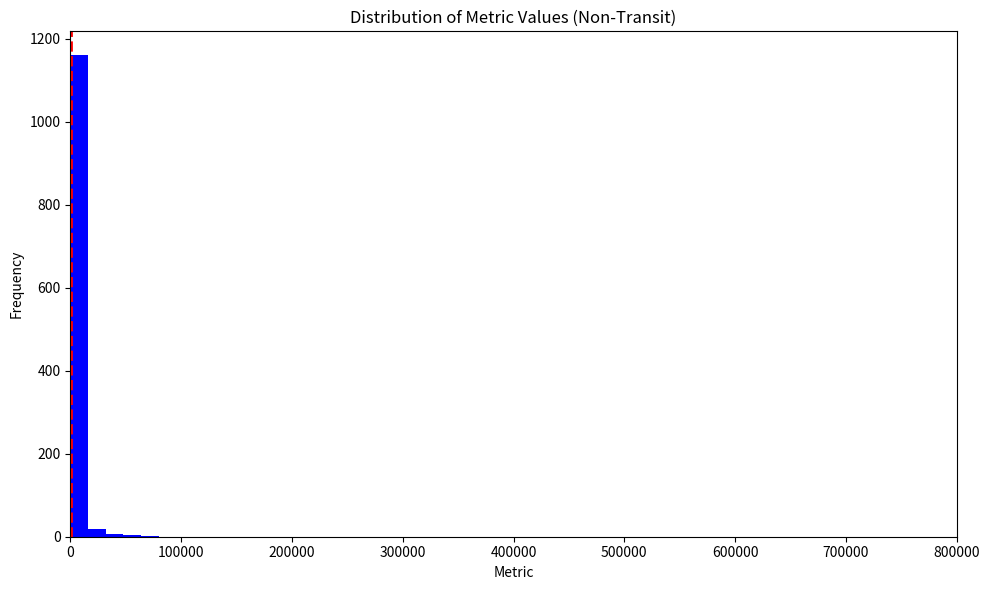

Read against the x-axis, roughly where is the centre of the tallest bar?

10000